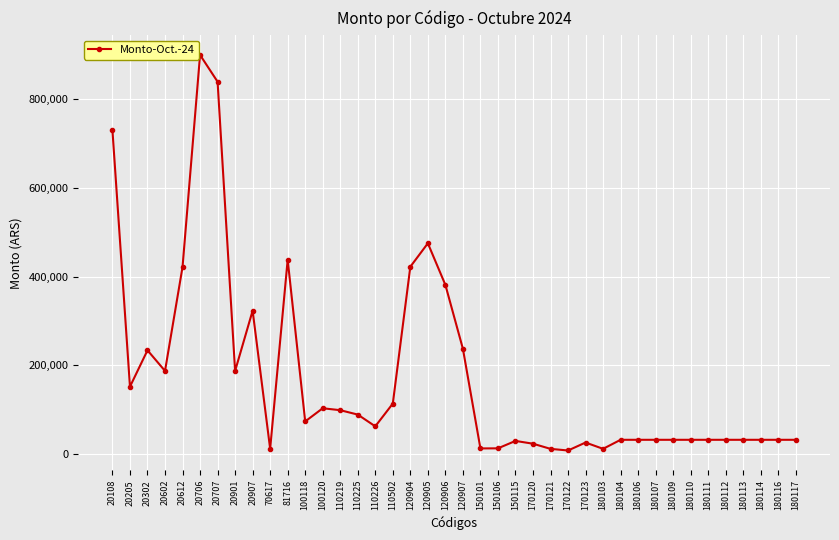

The chart shows a value of 381378 at 120906. True or false?

True